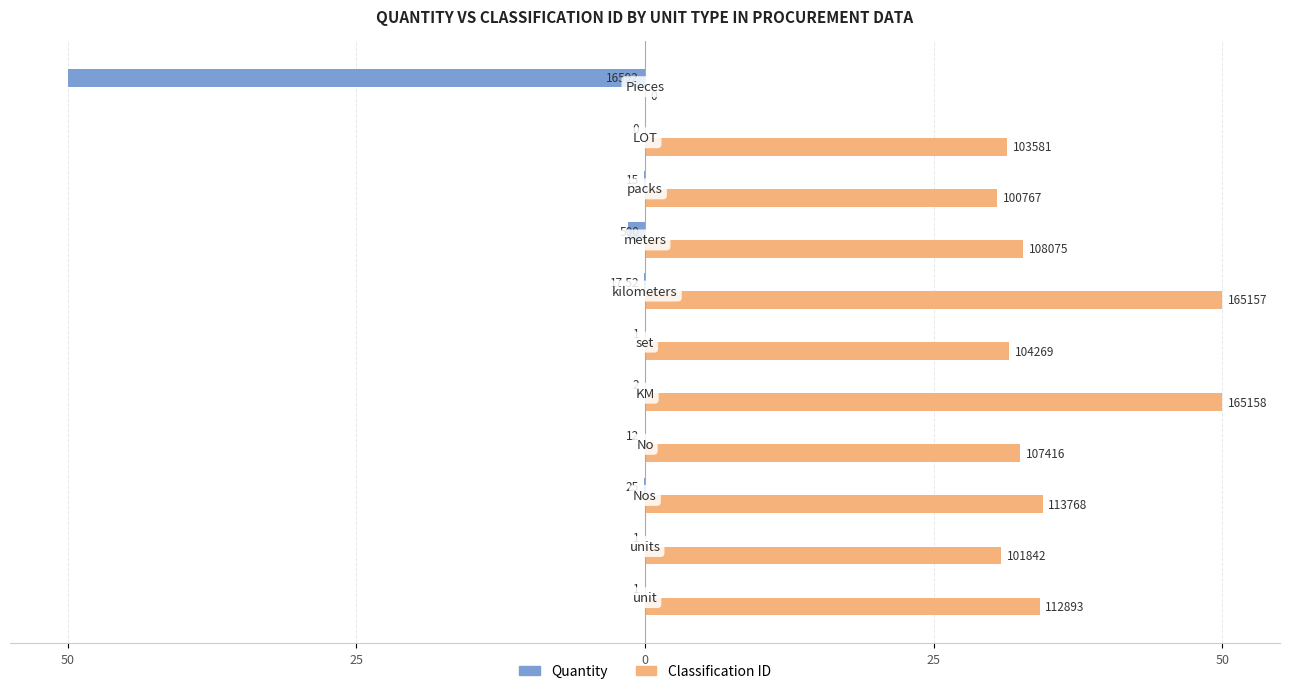

List the series in order of their peak value, lowest first.

Quantity, Classification ID